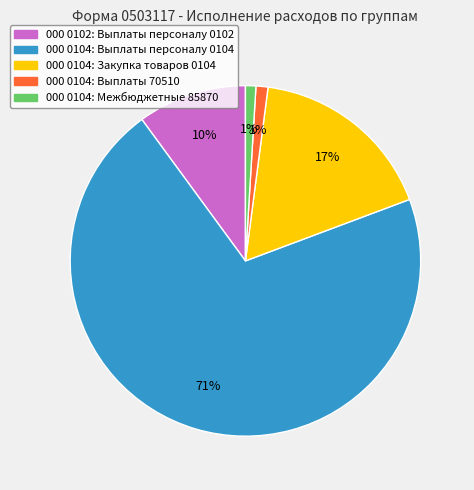

Count the number of slices in the pie.

5